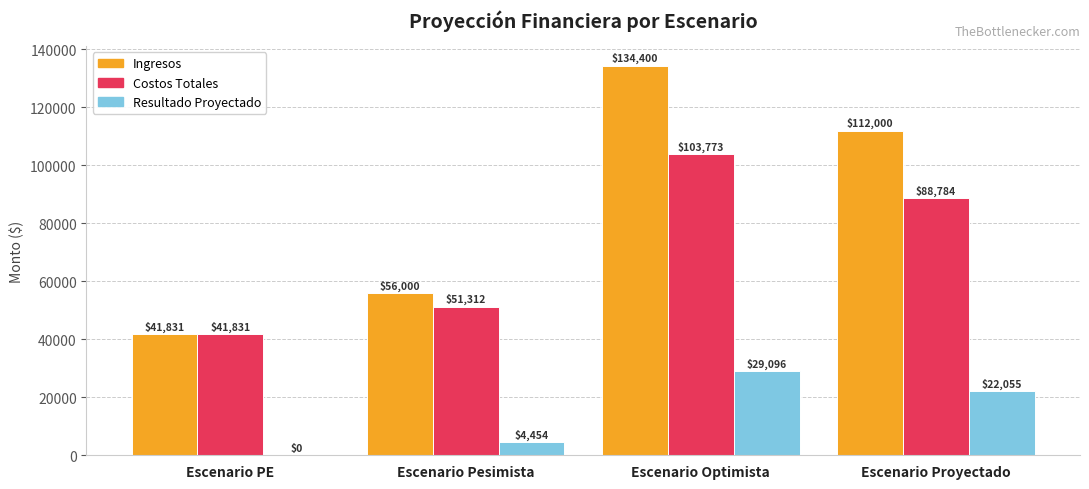

At which category is the sum across all series the highest?

Escenario Optimista